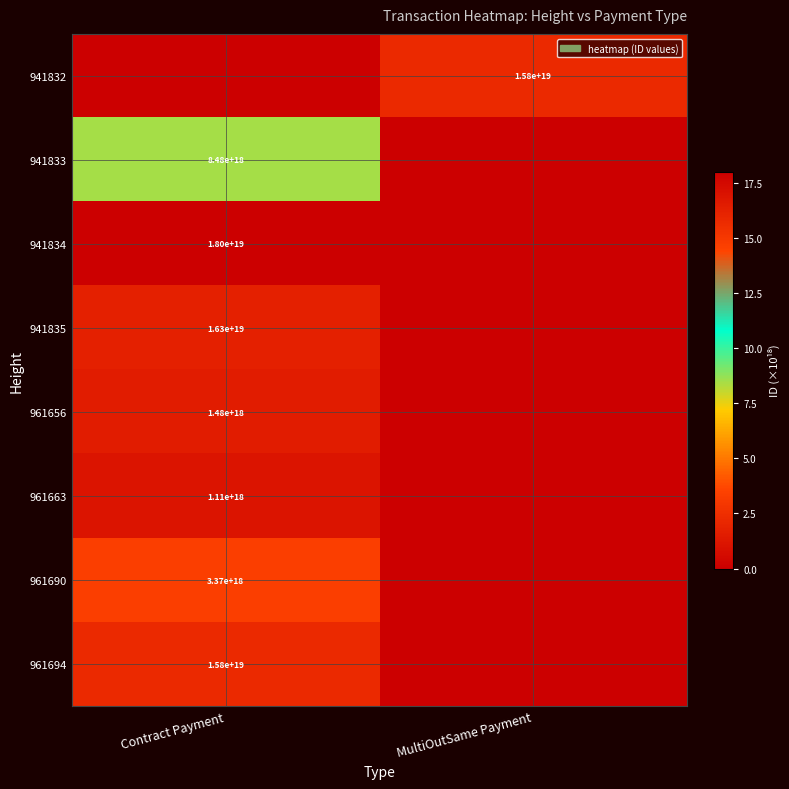

Is it true that 941832 equals 15800000000000000000 at MultiOutSame Payment?

True